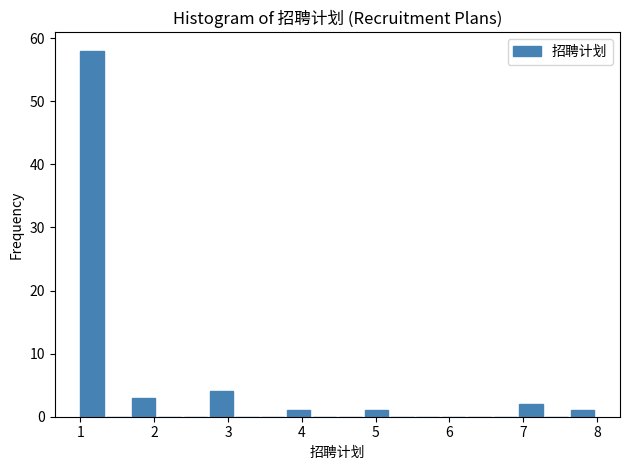

Around what value on the x-axis is the tallest bar? Give the approximate position of its centre, as read against the axis.

1.2